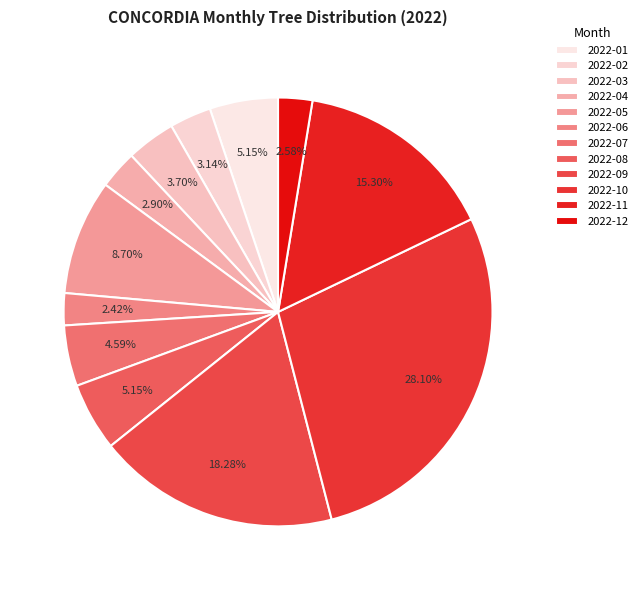

Count the number of slices in the pie.

12